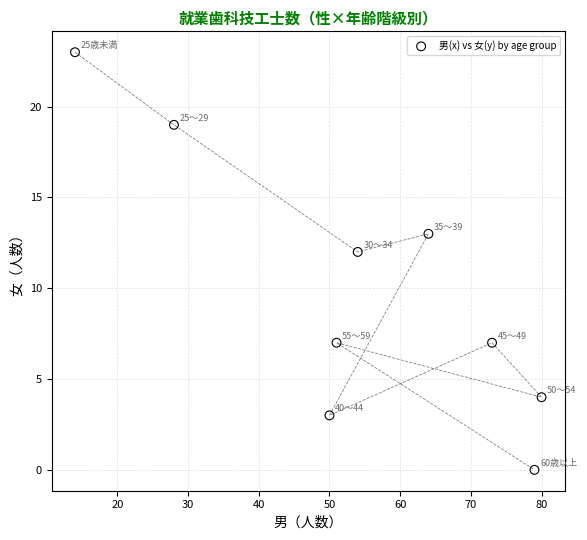

What is the average X value?

55